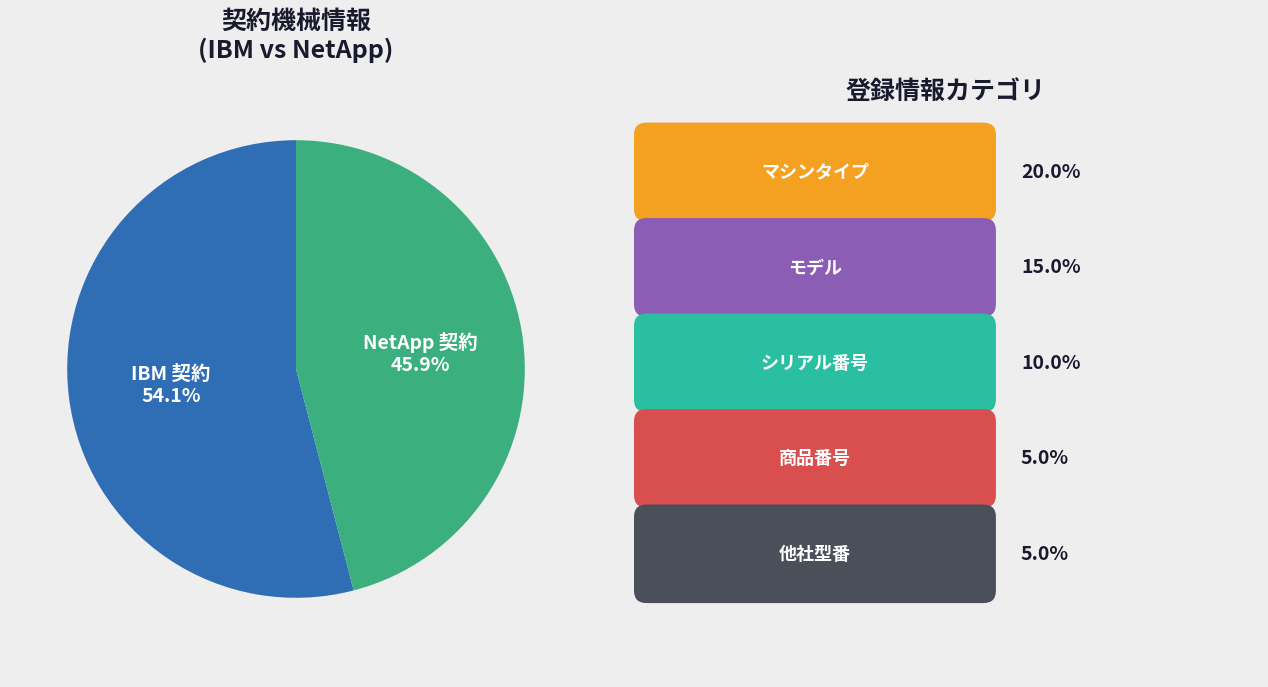

What percentage do NetApp 契約 and IBM 契約 together represent?

100.0%